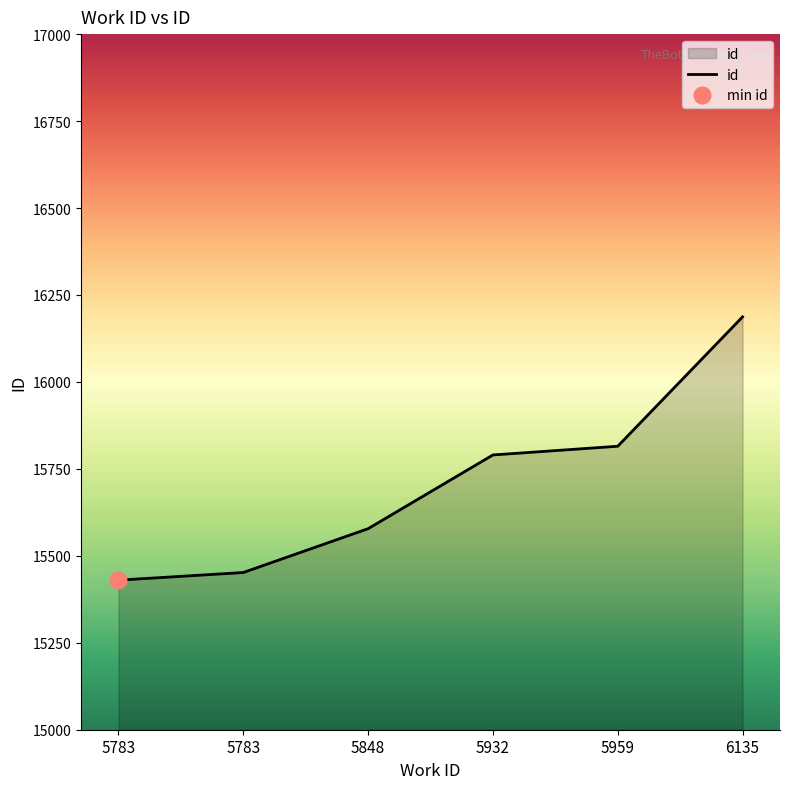

Where does the data first go above 15790?

5959